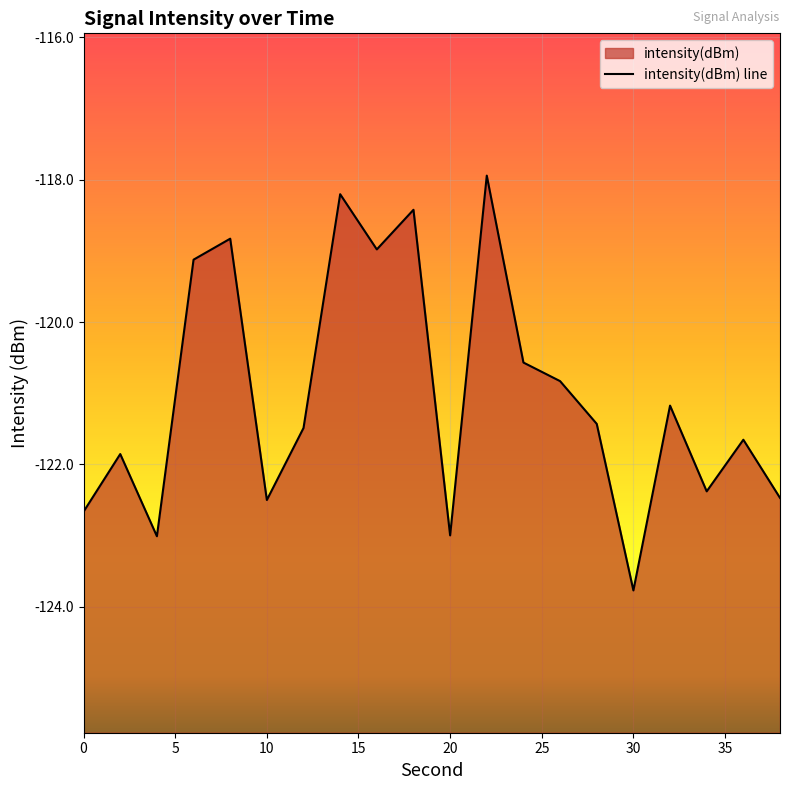

What is the difference between the second highest and second lowest values?

4.8